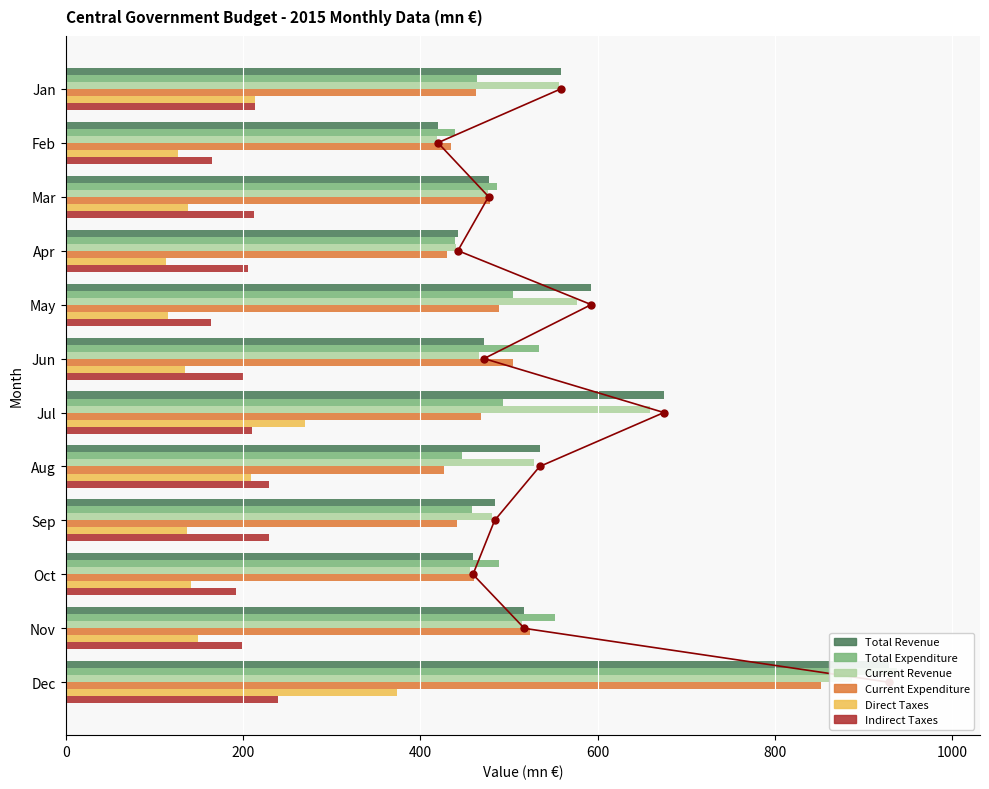

What is the maximum value for Current Revenue?

887.0